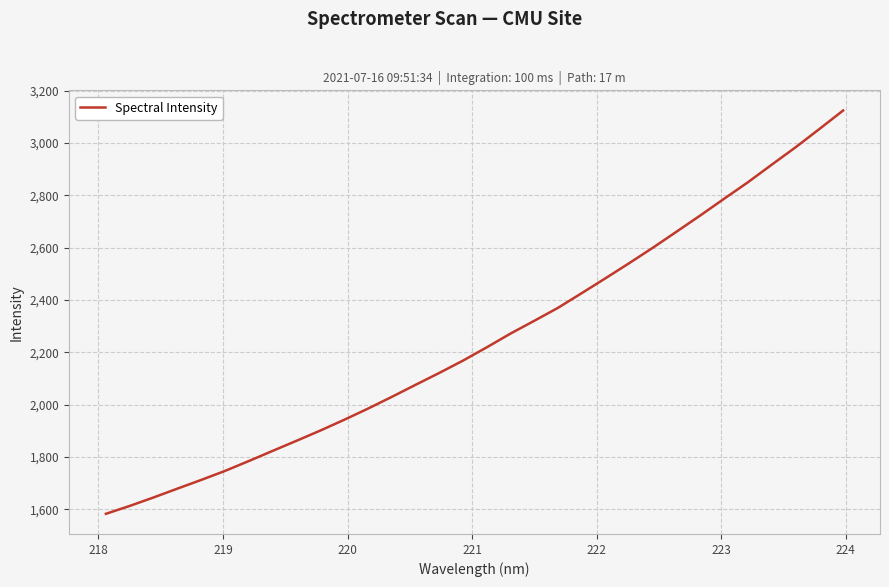

True or false: there are more than 2 points higher than both neighbors.

False